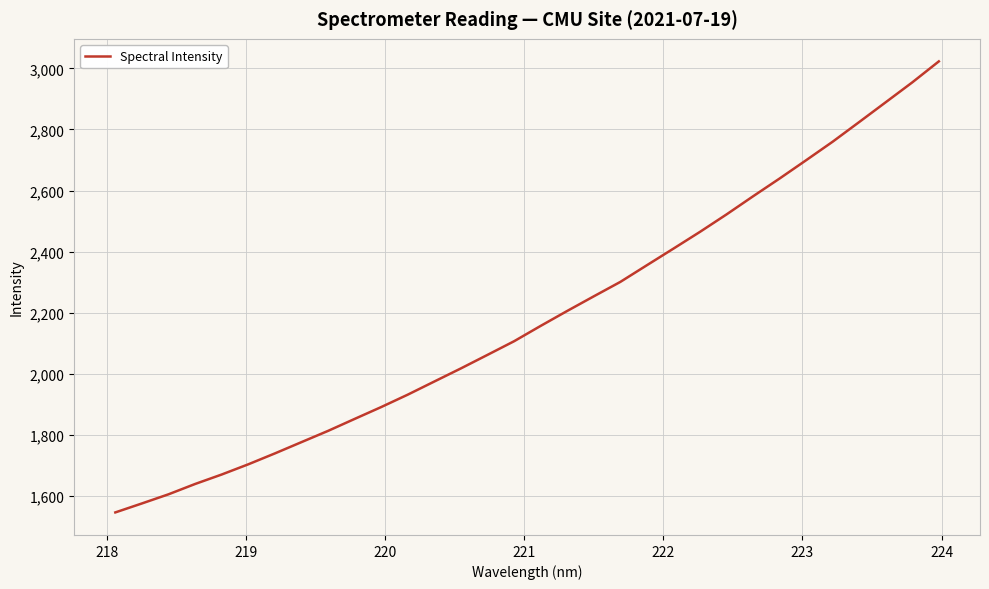

What is the difference between the maximum and minimum values?

1477.5